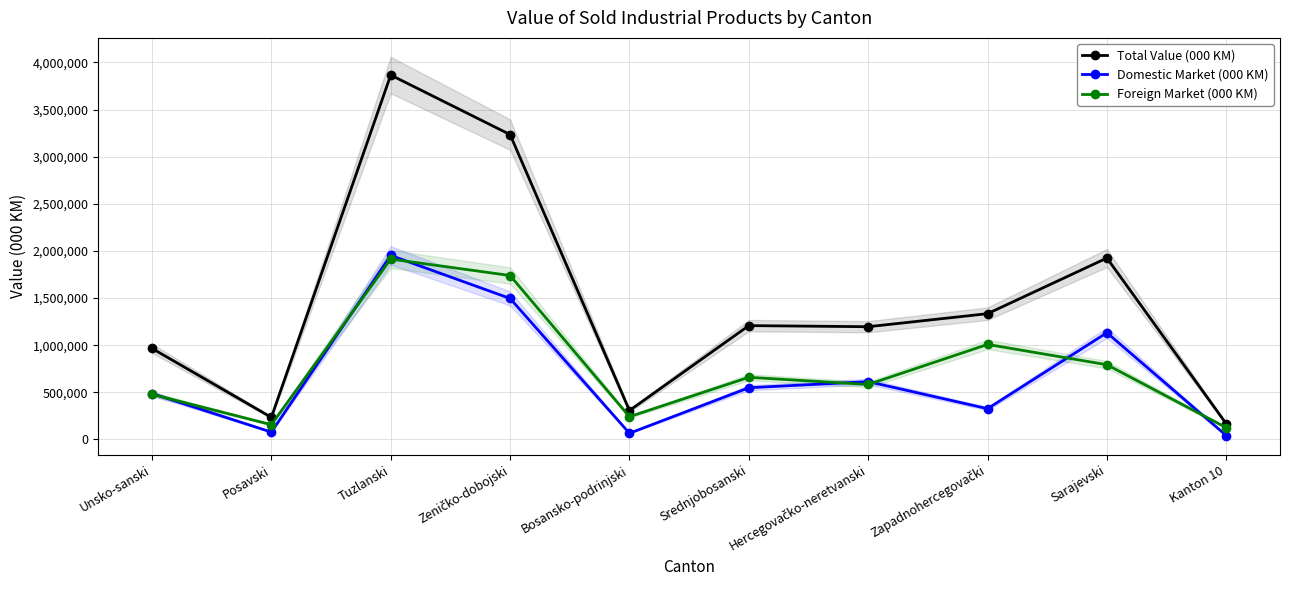

Read the Domestic Market (000 KM) value at Sarajevski, to the nearest 50.

1132200